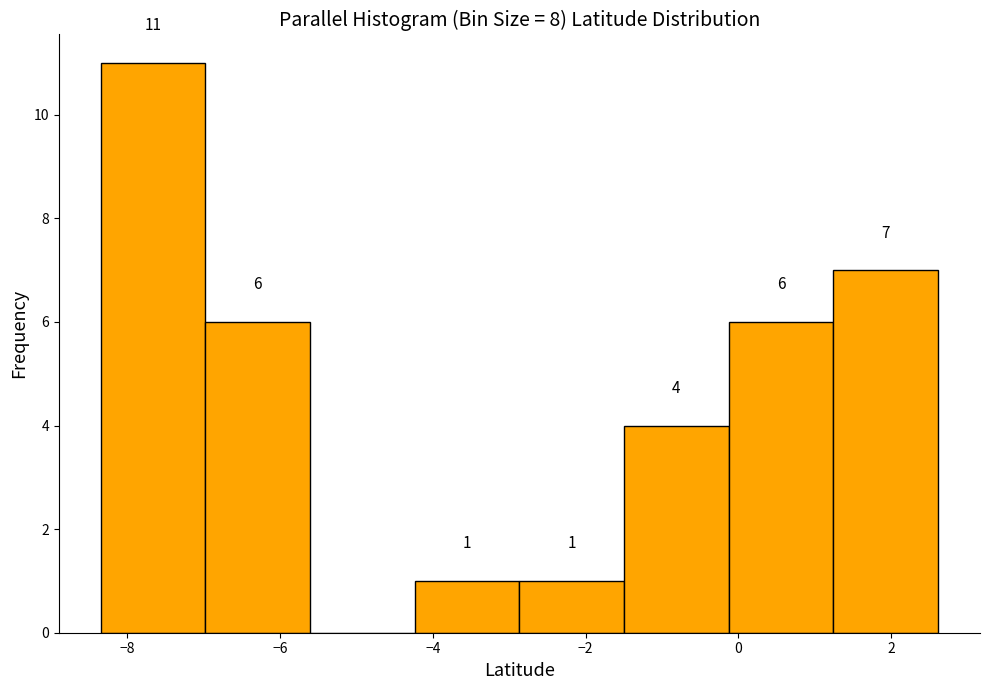

Which range on the x-axis has the tallest bar?

-8.4 to -7.0